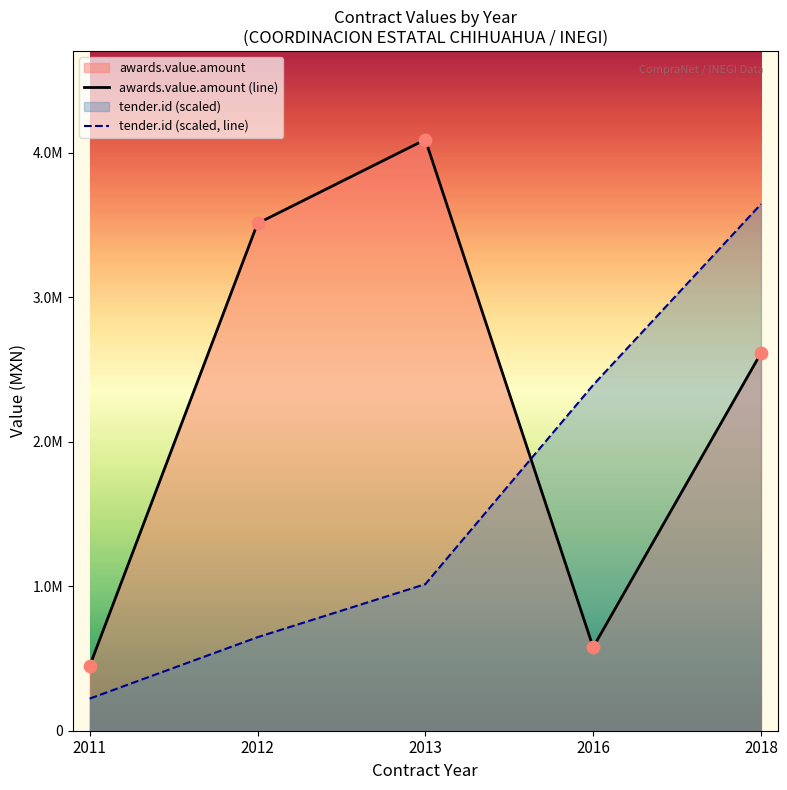

Which series contains the highest Y value?

awards.value.amount (line)